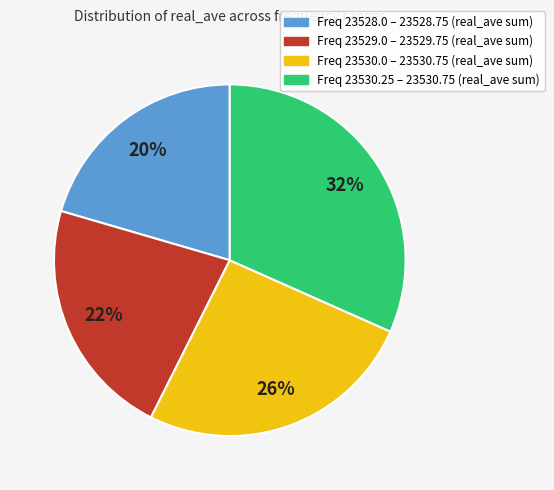

To the nearest percent, what is the average slice percentage?

25%